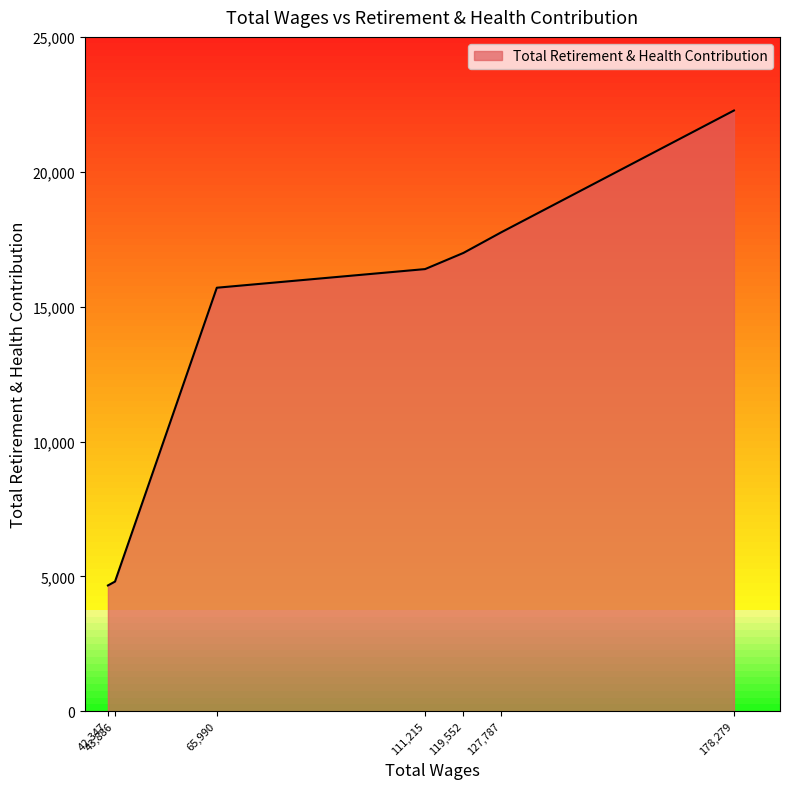

What is the smallest value displayed?

4664